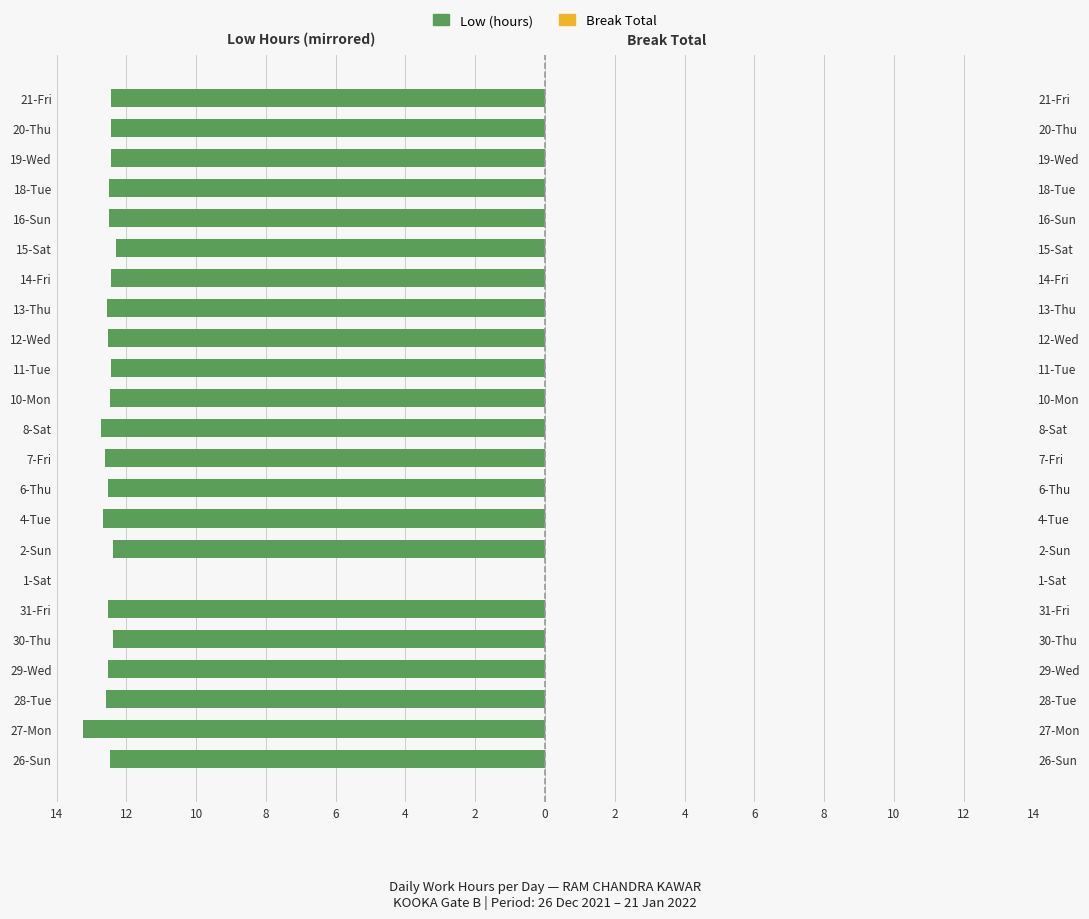

How many groups of bars are there?

23